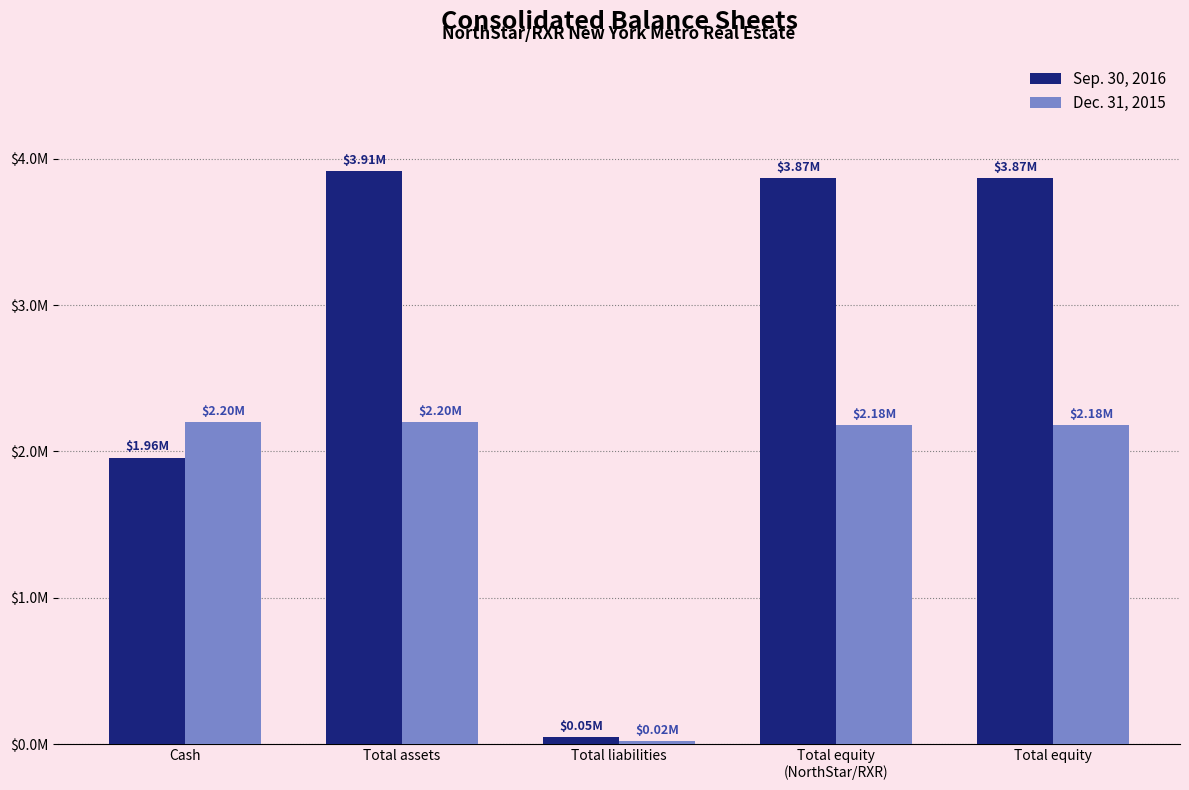

Which series has the largest range (max minus min)?

Sep. 30, 2016